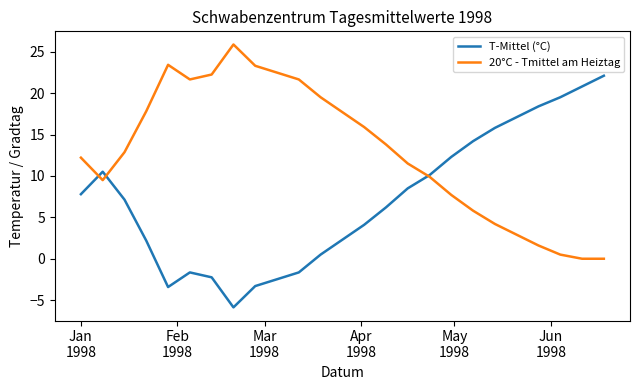

Rank the series by their maximum value, from highest to lowest.

20°C - Tmittel am Heiztag, T-Mittel (°C)